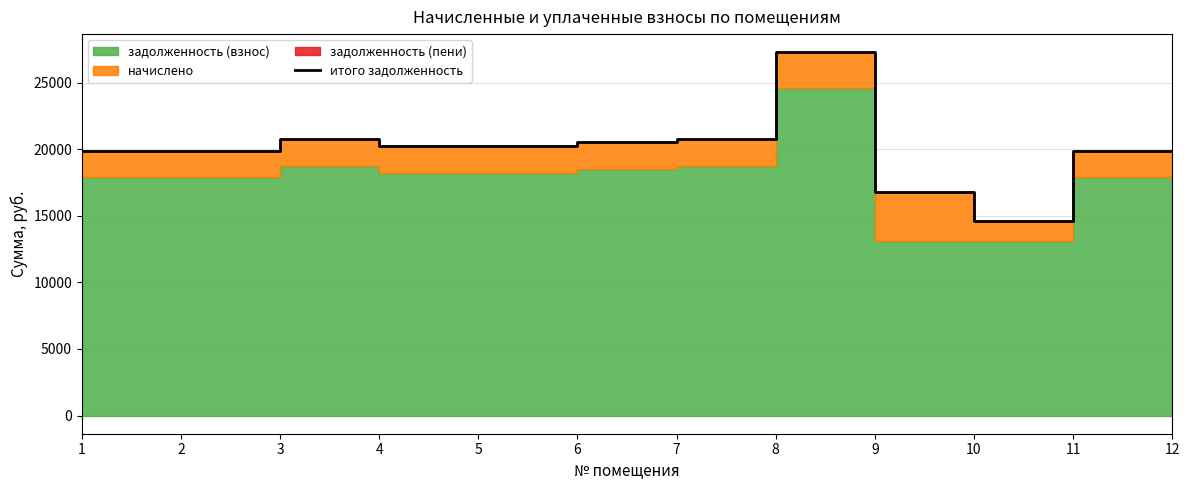

The value at 12 is 19909.1. True or false?

True